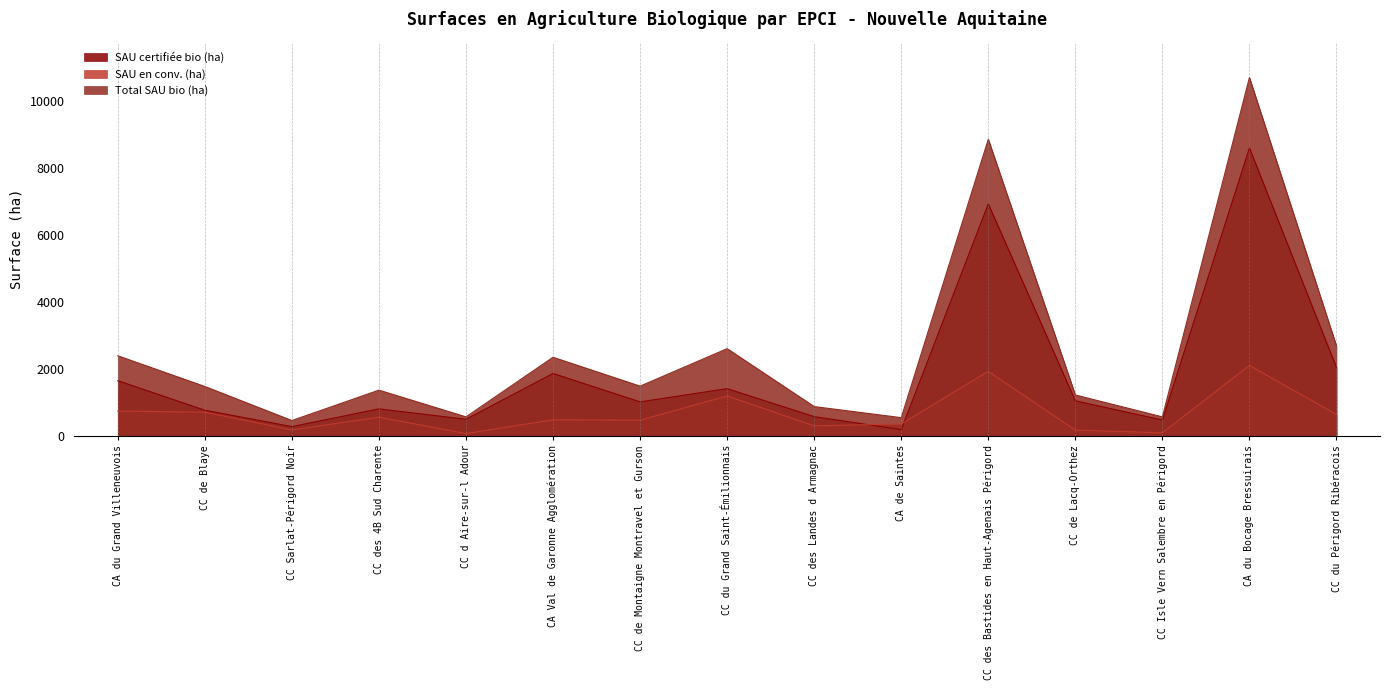

What is the difference between the second highest and second lowest values in the Total SAU bio (ha) series?

8306.7